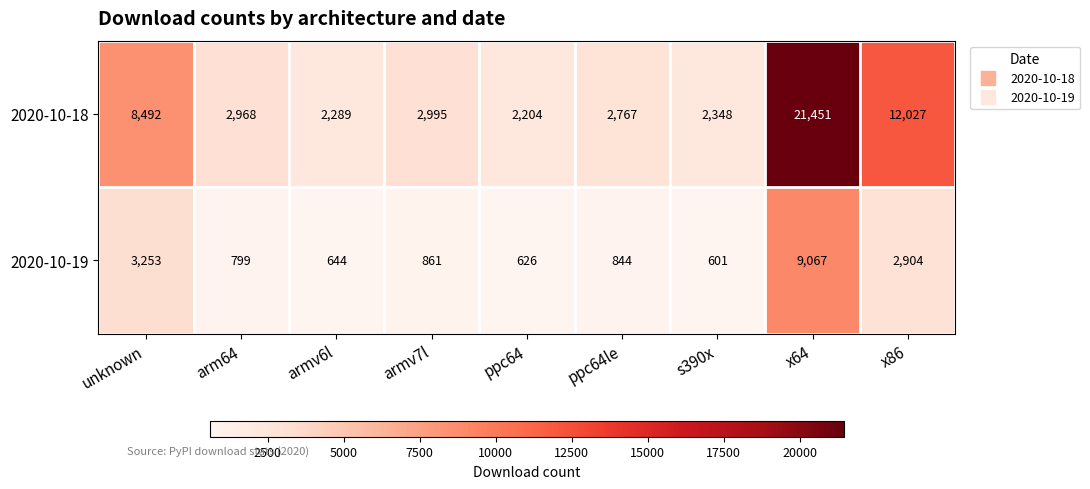

Reading right to left, what are all the values shown in this chart?

2020-10-18: x86=12027	x64=21451	s390x=2348	ppc64le=2767	ppc64=2204	armv7l=2995	armv6l=2289	arm64=2968	unknown=8492
2020-10-19: x86=2904	x64=9067	s390x=601	ppc64le=844	ppc64=626	armv7l=861	armv6l=644	arm64=799	unknown=3253